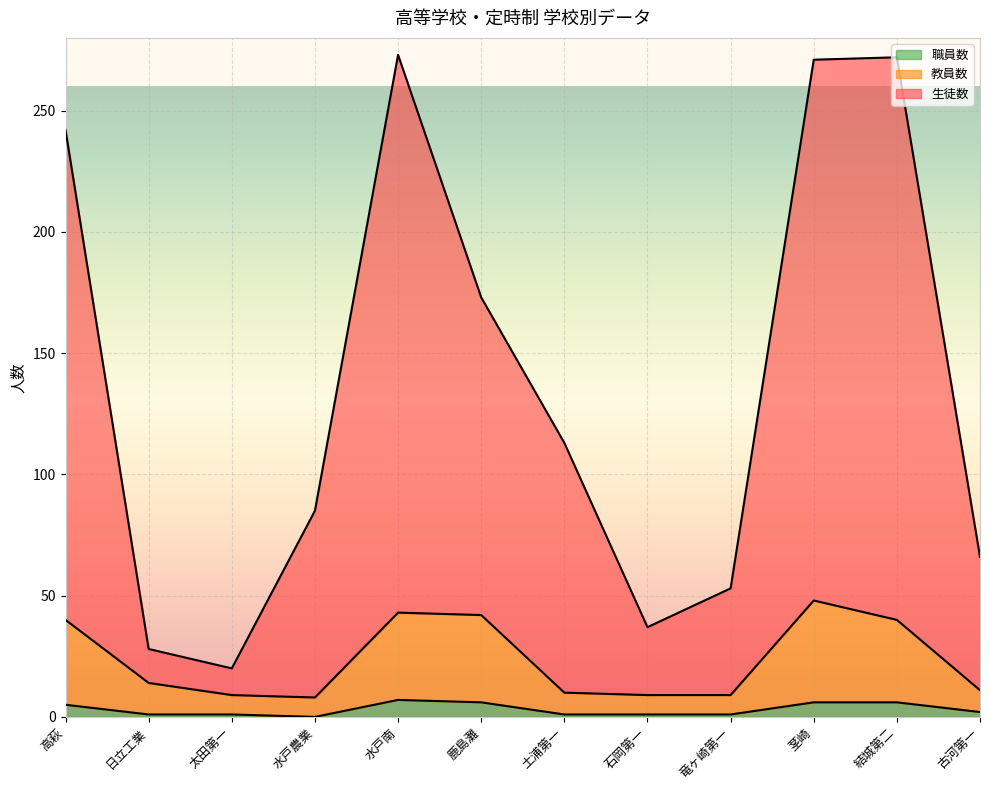

Is it true that 生徒数 equals 448 at 結城第二?

False